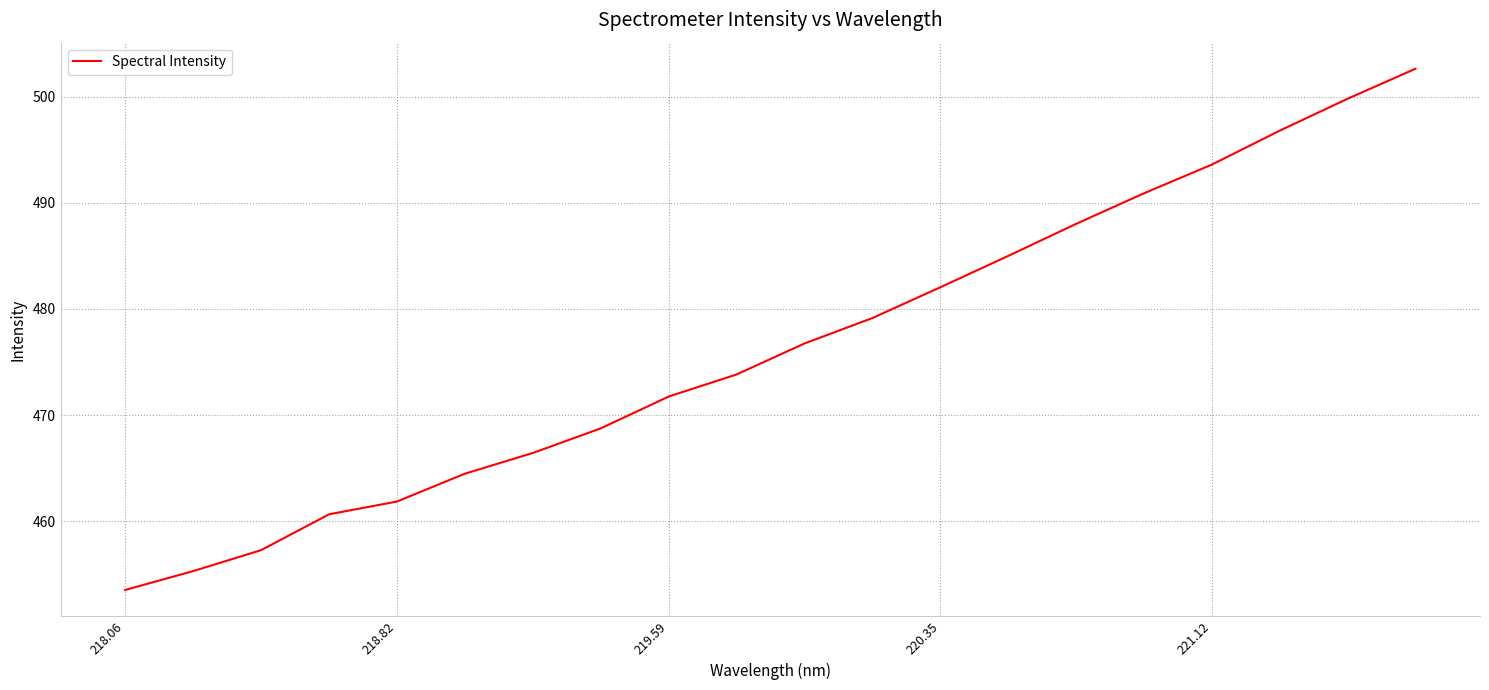

Reading right to left, transcribe all the data shown in this chart.

502.6	499.8	496.8	493.6	490.9	488.0	485.0	482.0	479.1	476.8	473.8	471.8	468.8	466.4	464.5	461.9	460.7	457.3	455.3	453.5